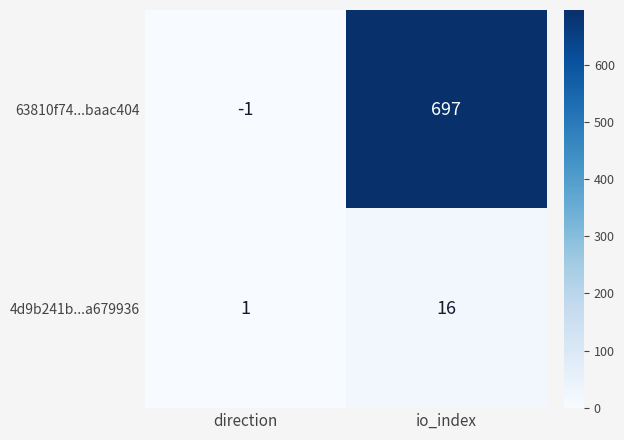

Reading left to right, what are all the values shown in this chart?

63810f74...baac404: -1	697
4d9b241b...a679936: 1	16